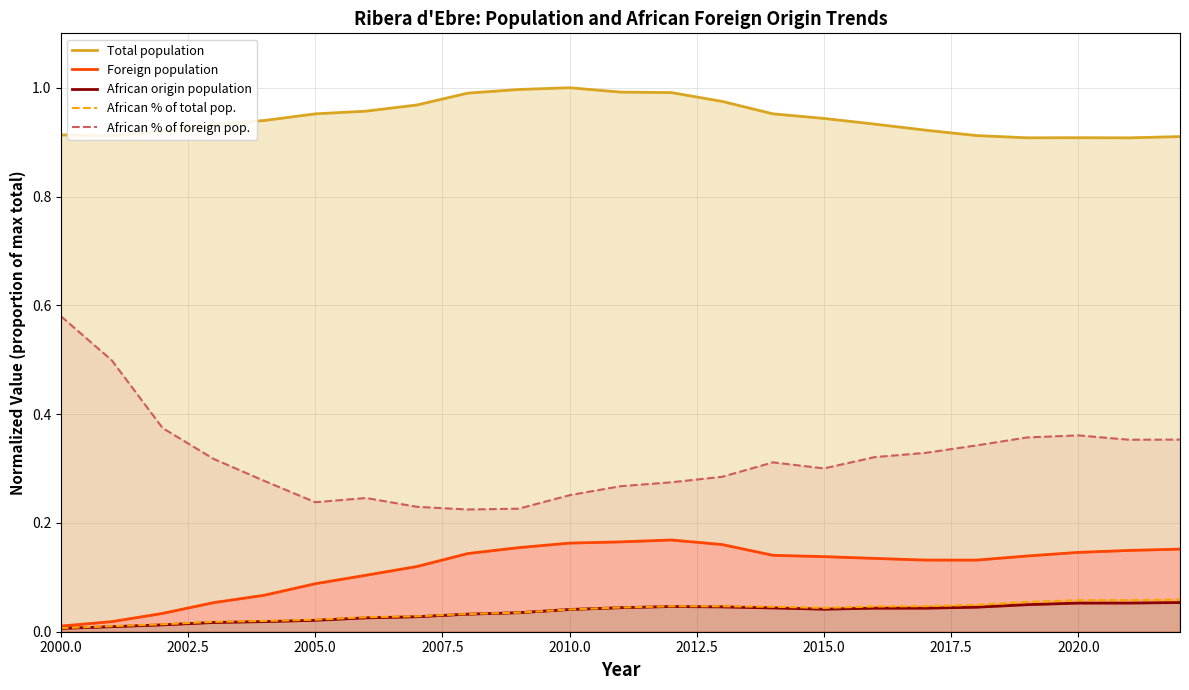

Reading right to left, what are all the values shown in this chart?

Total population: 0.9	0.9	0.9	0.9	0.9	0.9	0.9	0.9	1.0	1.0	1.0	1.0	1.0	1.0	1.0	1.0	1.0	1.0	0.9	0.9	0.9	0.9	0.9
Foreign population: 0.2	0.1	0.1	0.1	0.1	0.1	0.1	0.1	0.1	0.2	0.2	0.2	0.2	0.2	0.1	0.1	0.1	0.1	0.1	0.1	0.0	0.0	0.0
African origin population: 0.1	0.1	0.1	0.0	0.0	0.0	0.0	0.0	0.0	0.0	0.0	0.0	0.0	0.0	0.0	0.0	0.0	0.0	0.0	0.0	0.0	0.0	0.0
African % of total pop.: 0.1	0.1	0.1	0.1	0.0	0.0	0.0	0.0	0.0	0.0	0.0	0.0	0.0	0.0	0.0	0.0	0.0	0.0	0.0	0.0	0.0	0.0	0.0
African % of foreign pop.: 0.4	0.4	0.4	0.4	0.3	0.3	0.3	0.3	0.3	0.3	0.3	0.3	0.3	0.2	0.2	0.2	0.2	0.2	0.3	0.3	0.4	0.5	0.6